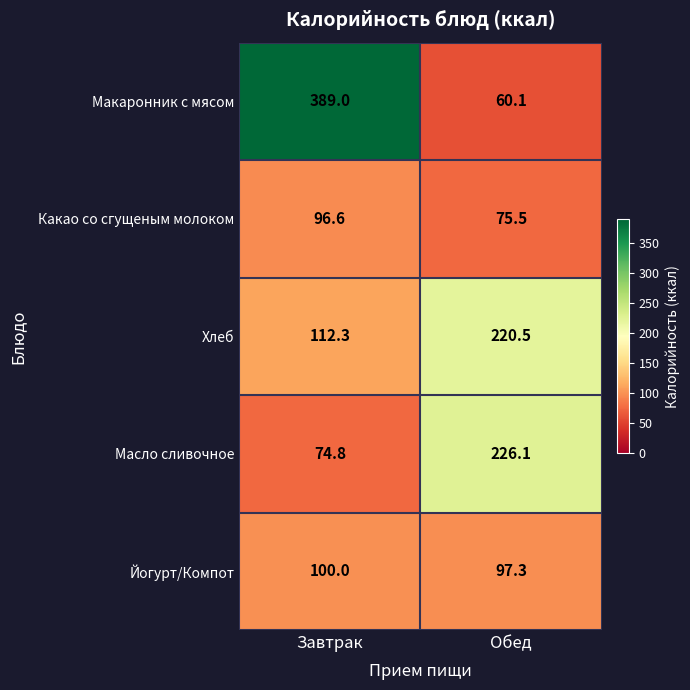

At which label does Какао со сгущеным молоком first exceed 96?

Завтрак